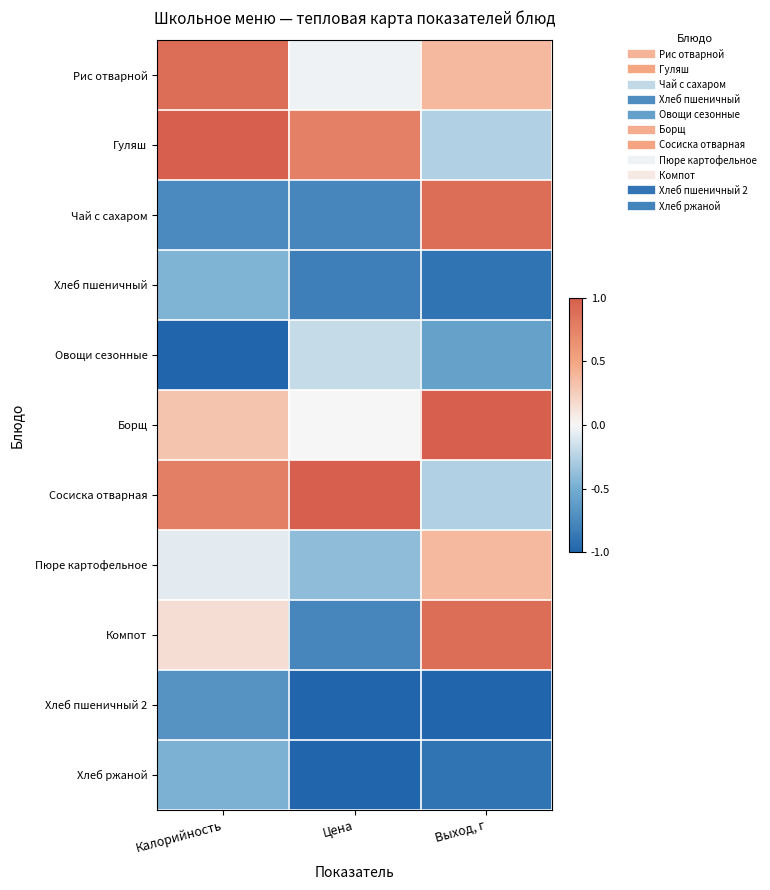

How many series are shown in this chart?

11